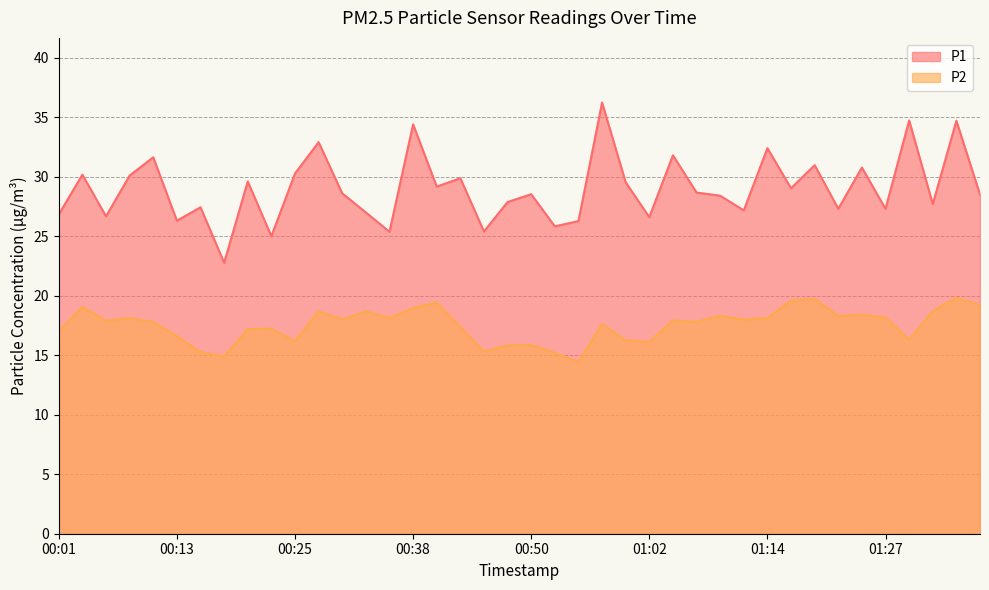

In P1, how many points are lower than both neighbors (excluding endpoints)?

14